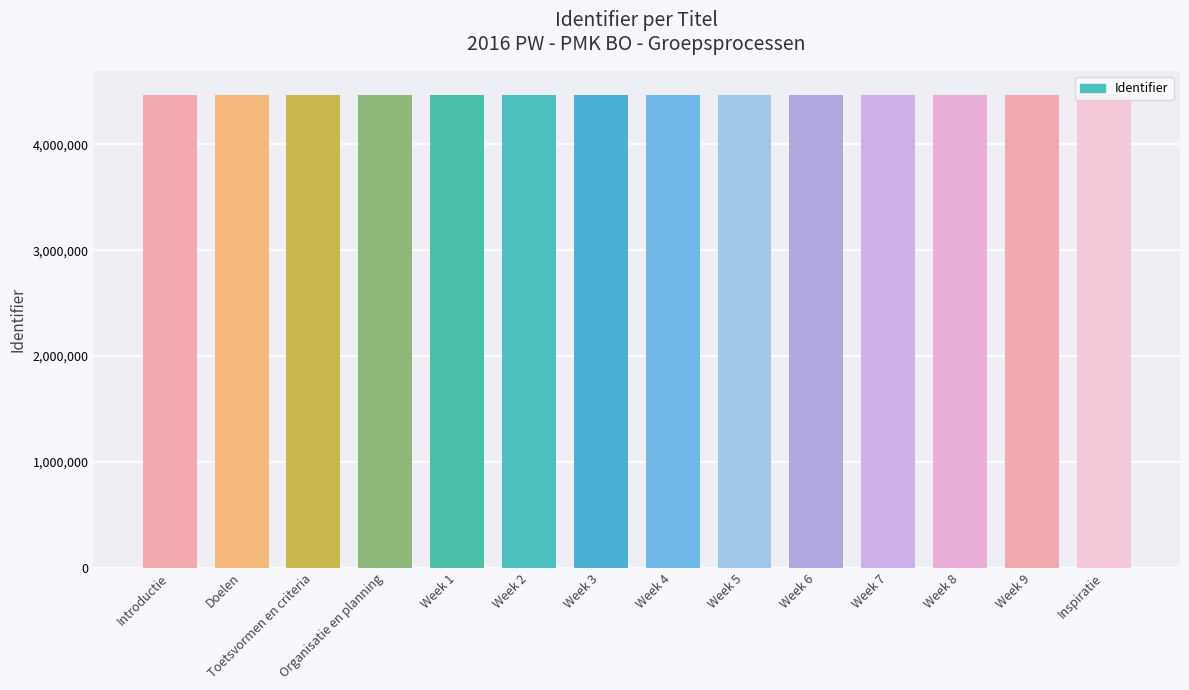

What is the ratio of the value at Inspiratie to the value at Week 8?

1.0